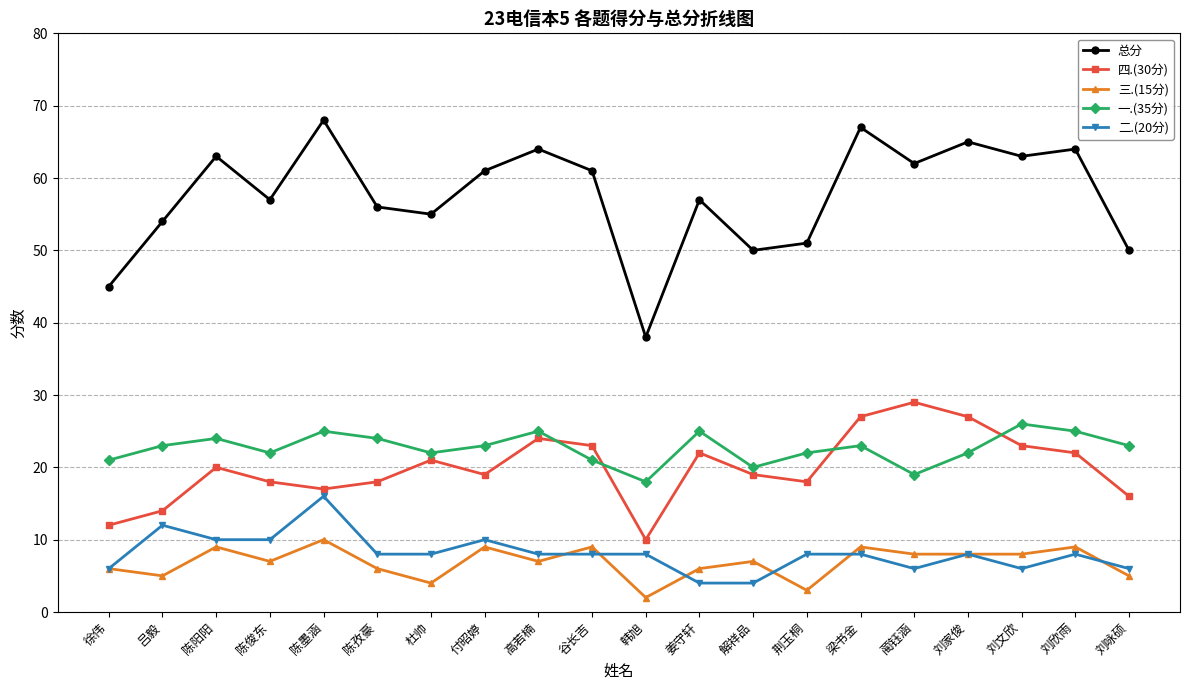

Reading left to right, list all the values displayed in this chart.

总分: 45	54	63	57	68	56	55	61	64	61	38	57	50	51	67	62	65	63	64	50
四.(30分): 12	14	20	18	17	18	21	19	24	23	10	22	19	18	27	29	27	23	22	16
三.(15分): 6	5	9	7	10	6	4	9	7	9	2	6	7	3	9	8	8	8	9	5
一.(35分): 21	23	24	22	25	24	22	23	25	21	18	25	20	22	23	19	22	26	25	23
二.(20分): 6	12	10	10	16	8	8	10	8	8	8	4	4	8	8	6	8	6	8	6